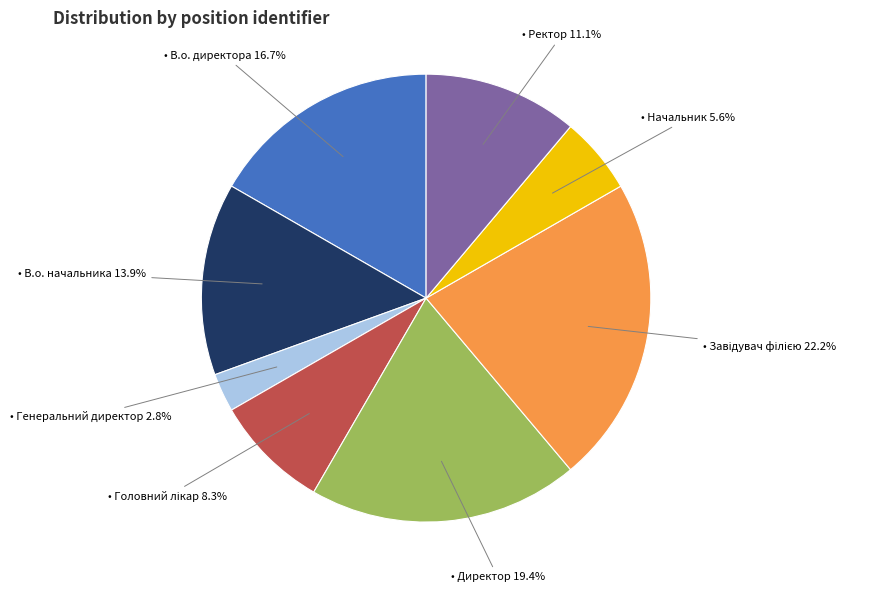

Is there any slice that represents more than half of the pie?

No